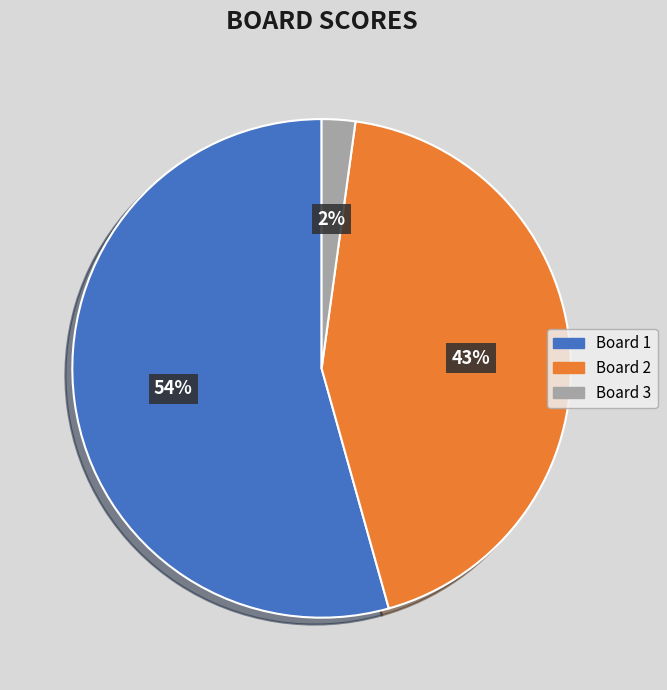

What percentage is the Board 3 slice, to the nearest percent?

2%